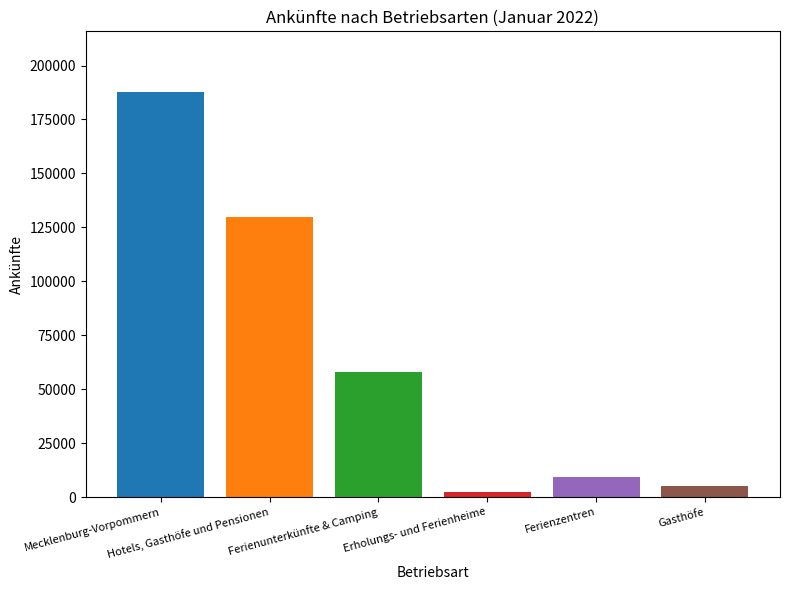

What is the maximum value shown in the chart?

187692